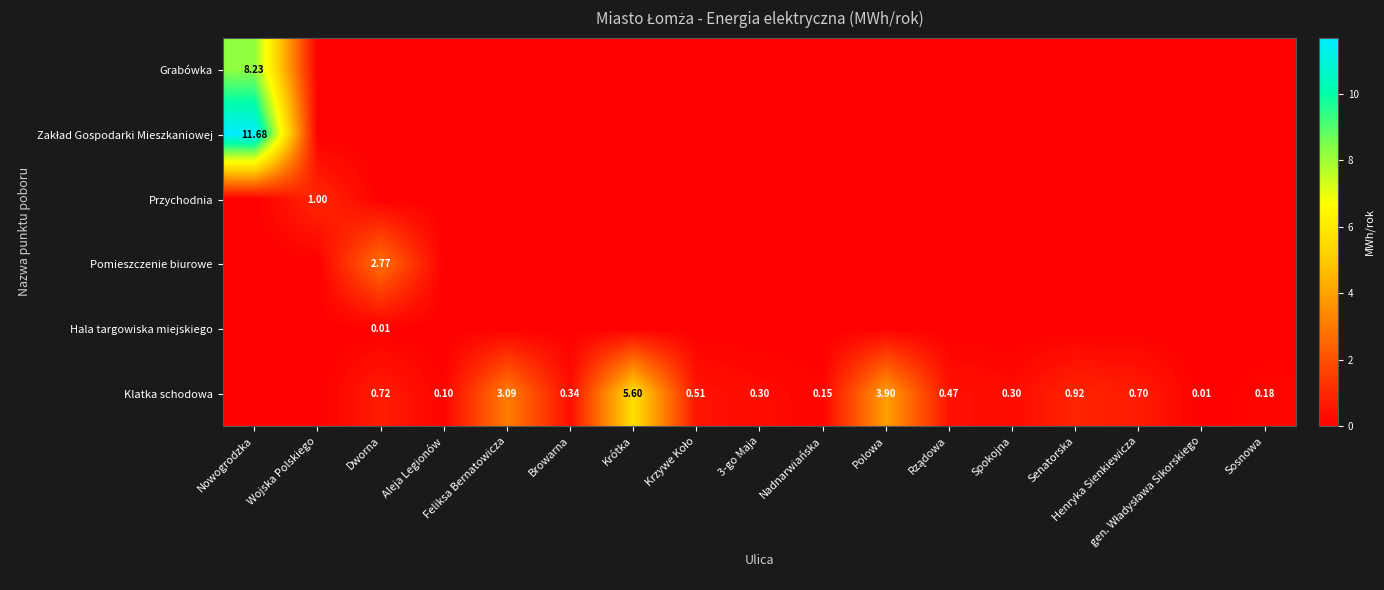

What is the spread (max minus min) of values at Wojska Polskiego?

1.0